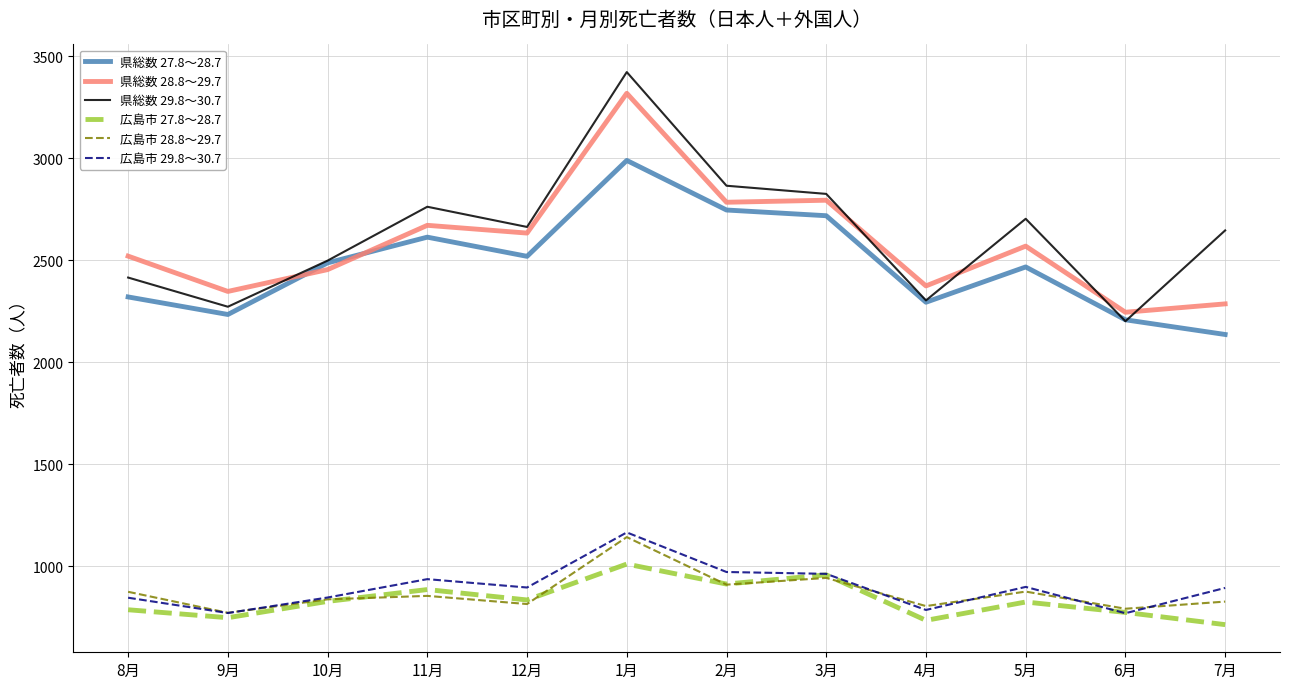

In 県総数 28.8～29.7, how many points are lower than both neighbors (excluding endpoints)?

5